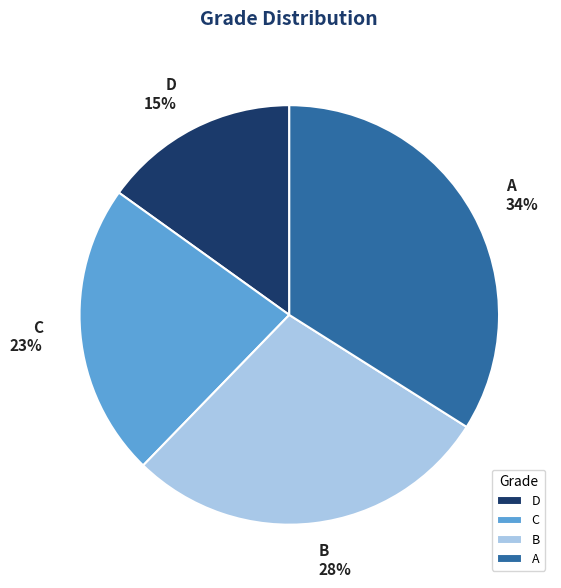

To the nearest percent, what portion does A represent?

34%